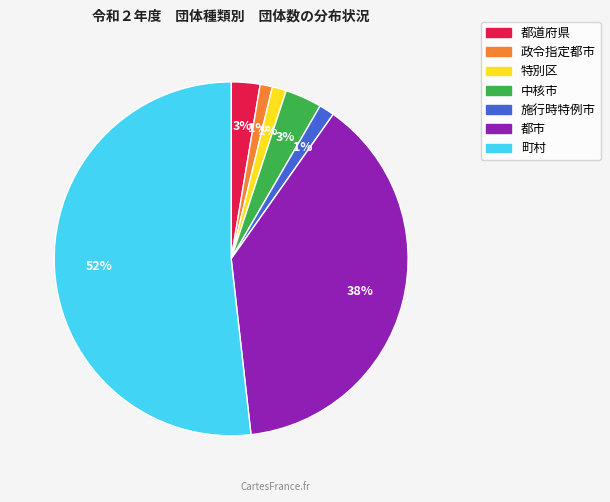

Do 政令指定都市 and 特別区 together represent more than half of the pie?

No